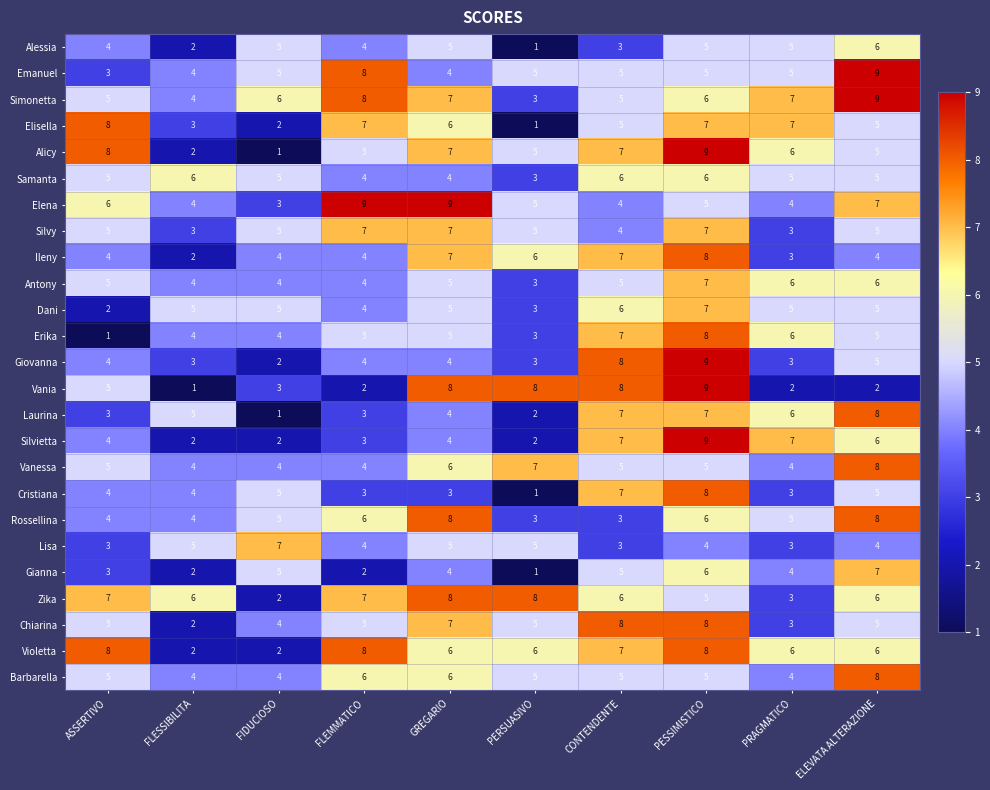

How many Violetta values are between 6 and 8?

8